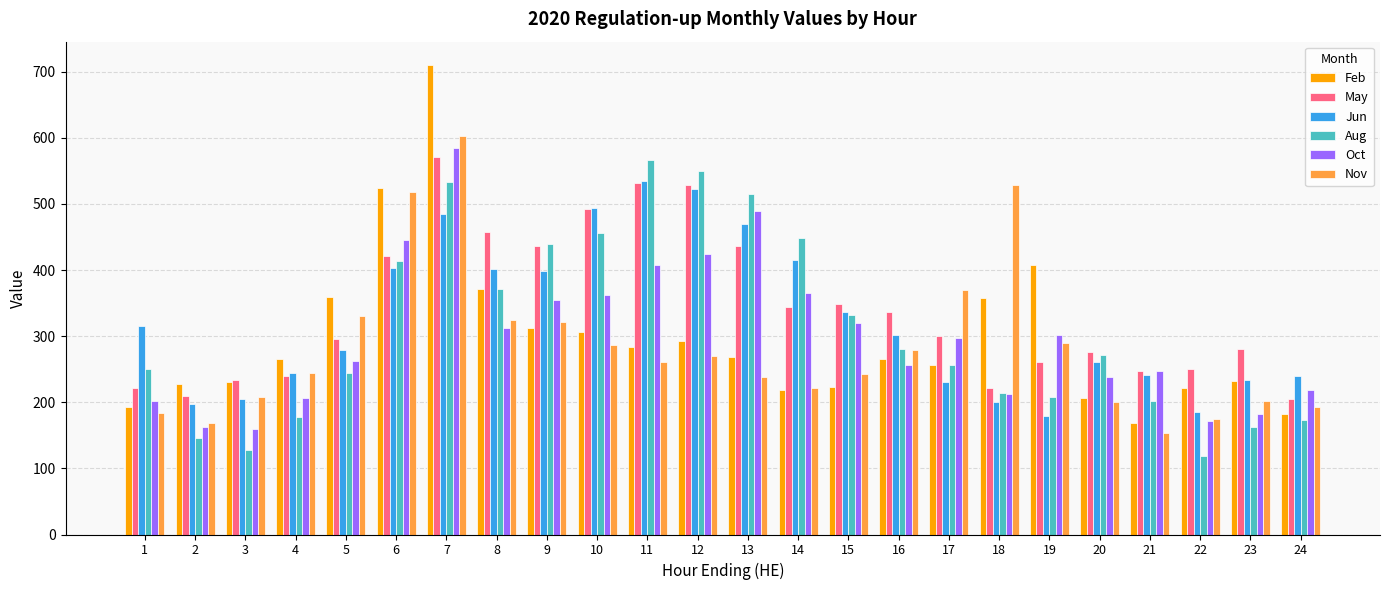

What is the difference between the Nov values at 16 and 5?

52